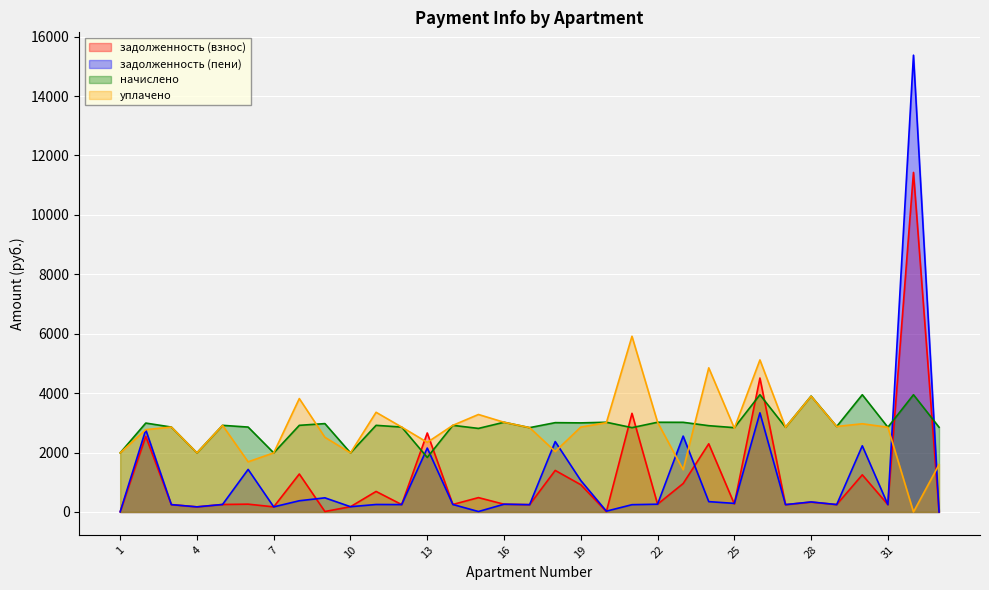

What is the value of the уплачено point at the 1st from the left?

1989.4